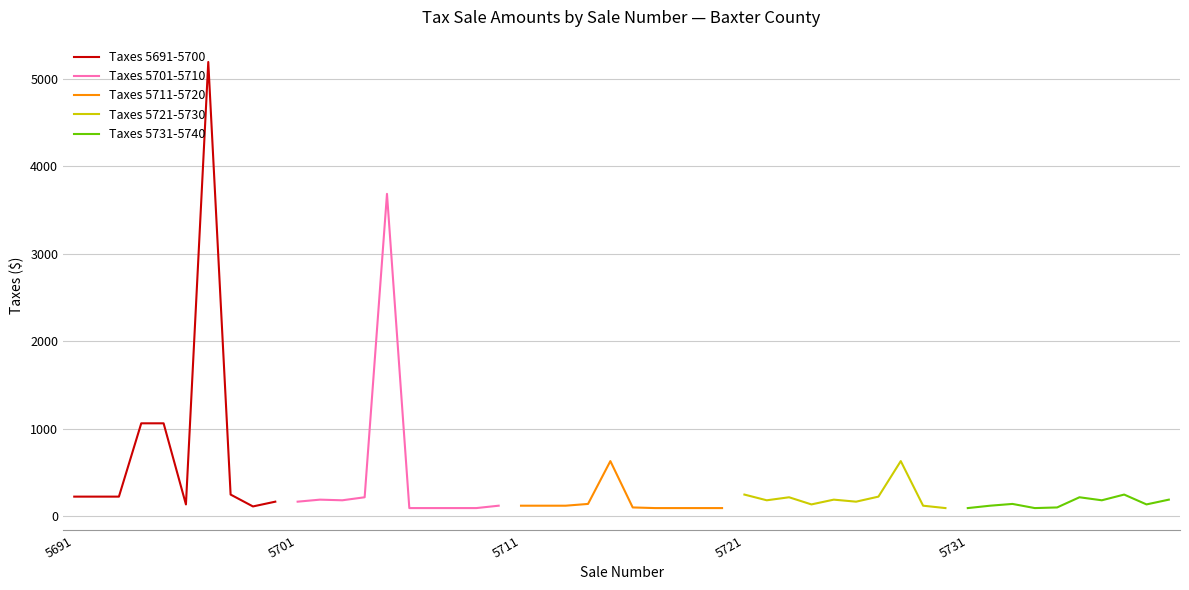

Count the number of data series in this chart.

5